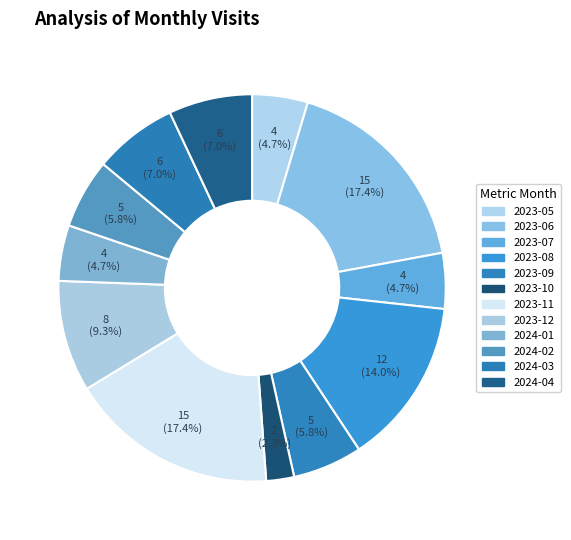

What is the change in value from 2023-07 to 2023-08?

+8